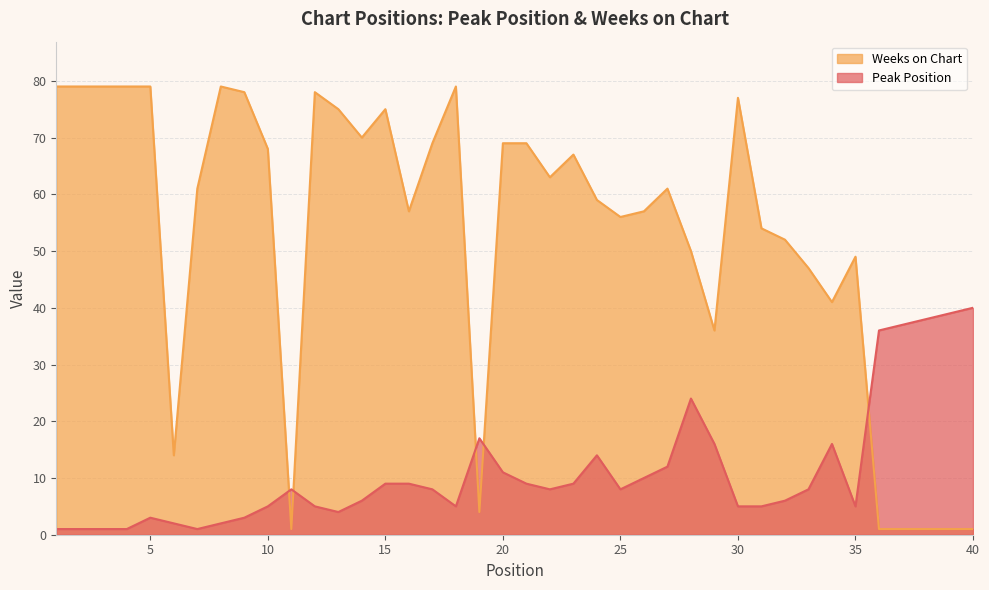

At which category is the sum across all series the highest?

15